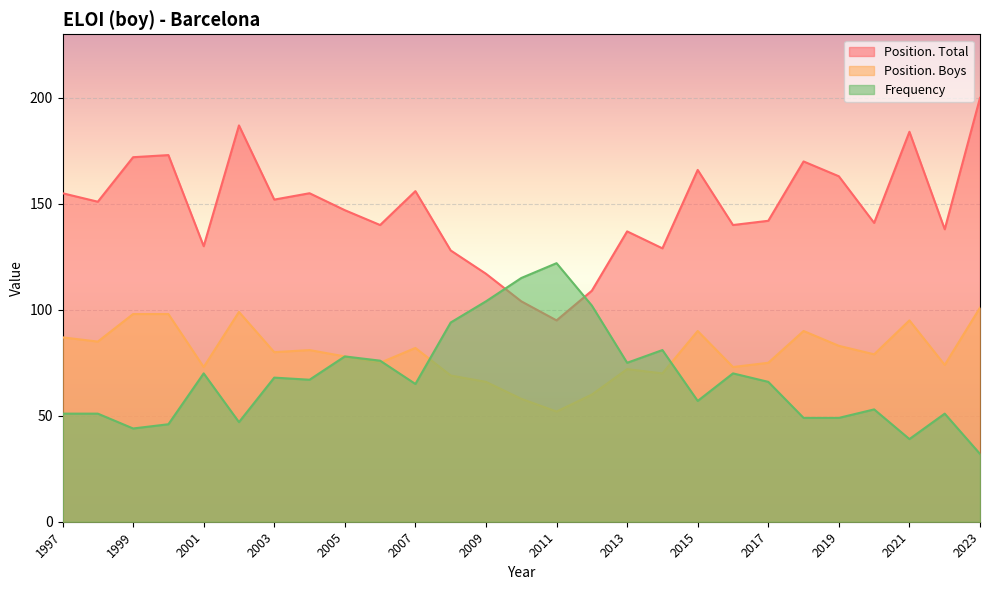

List the labels in order of Position. Total value, largest first.

2023, 2002, 2021, 2000, 1999, 2018, 2015, 2019, 2007, 2004, 1997, 2003, 1998, 2005, 2017, 2020, 2016, 2006, 2022, 2013, 2001, 2014, 2008, 2009, 2012, 2010, 2011